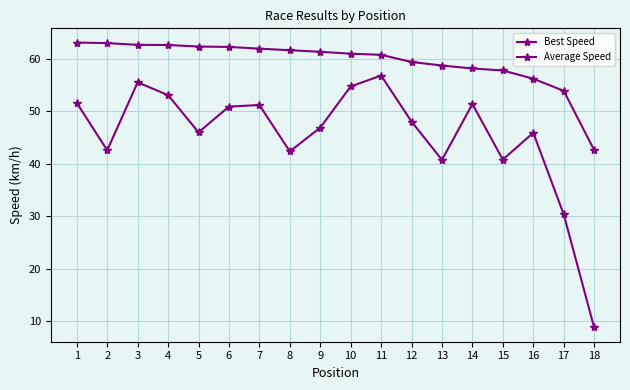

Is the value of Best Speed at 15 greater than the value of Average Speed at 9?

Yes